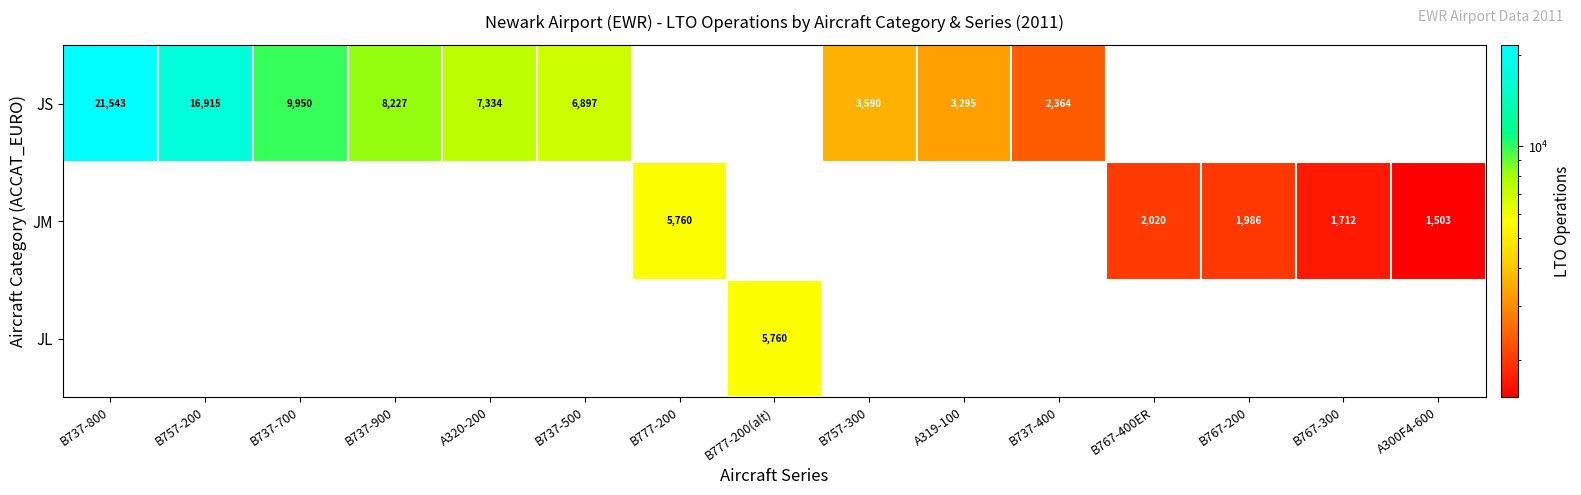

The value of JM at B767-200 is 1986. True or false?

True